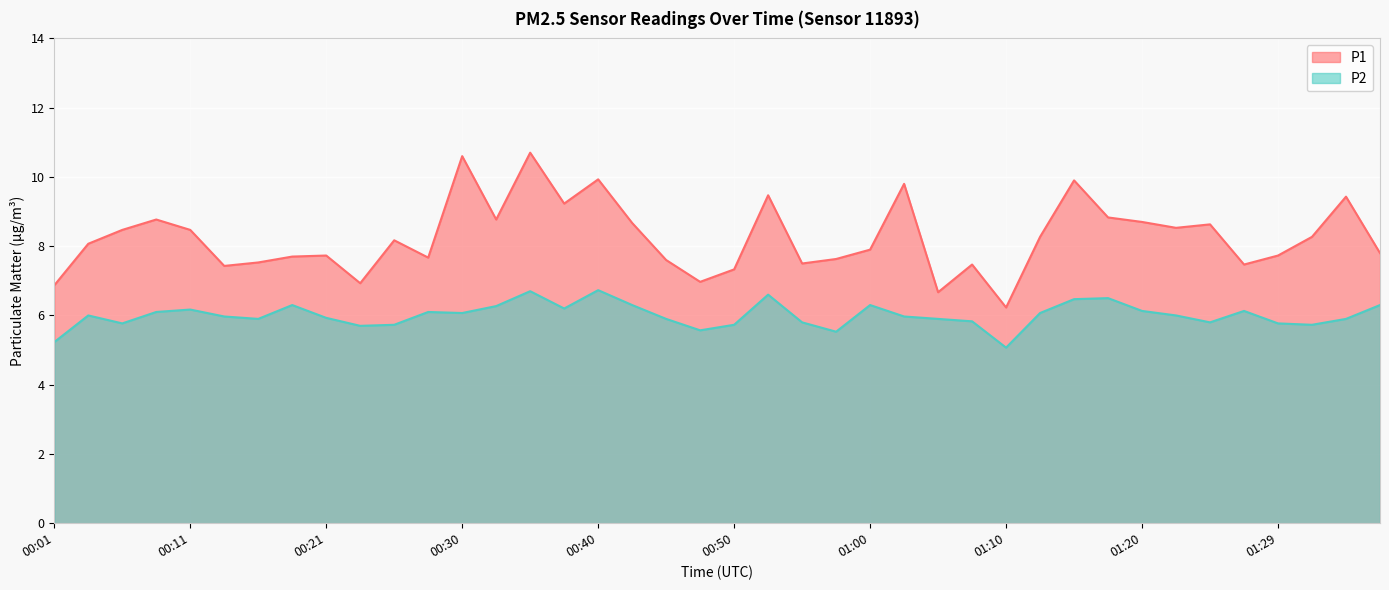

Reading left to right, extract all data points from this chart.

P1: 00:01=6.9	00:03=8.1	00:06=8.5	00:08=8.8	00:11=8.5	00:13=7.4	00:16=7.5	00:18=7.7	00:21=7.7	00:23=6.9	00:25=8.2	00:28=7.7	00:30=10.6	00:33=8.8	00:35=10.7	00:38=9.2	00:40=9.9	00:43=8.7	00:45=7.6	00:48=7.0	00:50=7.3	00:52=9.5	00:55=7.5	00:57=7.6	01:00=7.9	01:02=9.8	01:05=6.7	01:07=7.5	01:10=6.2	01:12=8.3	01:15=9.9	01:17=8.8	01:20=8.7	01:22=8.5	01:25=8.6	01:27=7.5	01:29=7.7	01:32=8.3	01:34=9.4	01:37=7.8
P2: 00:01=5.2	00:03=6.0	00:06=5.8	00:08=6.1	00:11=6.2	00:13=6.0	00:16=5.9	00:18=6.3	00:21=5.9	00:23=5.7	00:25=5.7	00:28=6.1	00:30=6.1	00:33=6.3	00:35=6.7	00:38=6.2	00:40=6.7	00:43=6.3	00:45=5.9	00:48=5.6	00:50=5.7	00:52=6.6	00:55=5.8	00:57=5.5	01:00=6.3	01:02=6.0	01:05=5.9	01:07=5.8	01:10=5.1	01:12=6.1	01:15=6.5	01:17=6.5	01:20=6.1	01:22=6.0	01:25=5.8	01:27=6.1	01:29=5.8	01:32=5.7	01:34=5.9	01:37=6.3